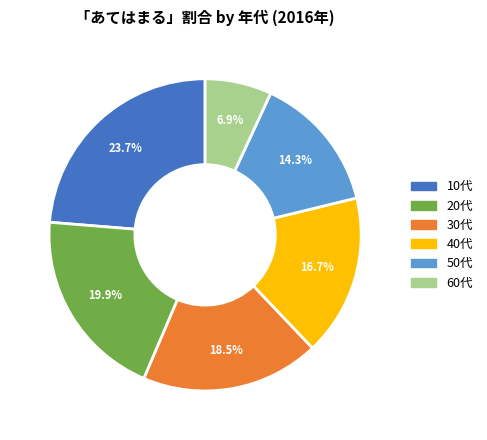

Which slice is the largest?

10代